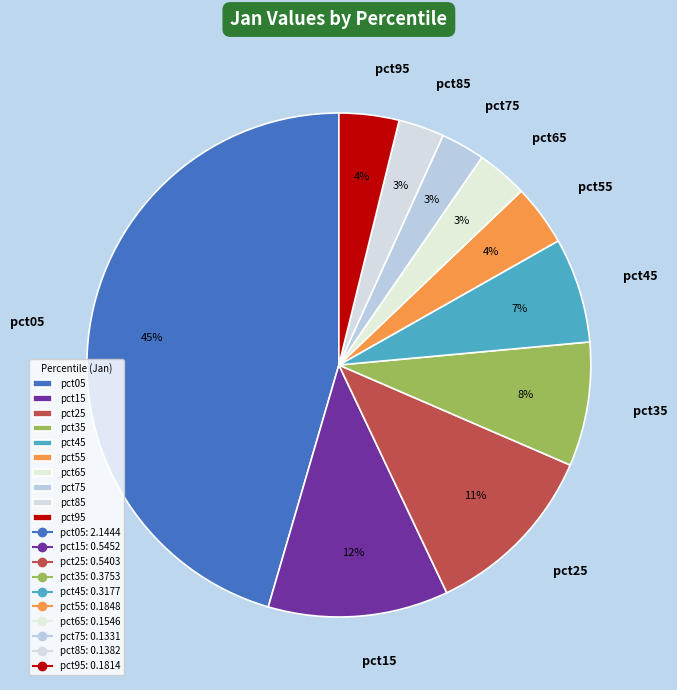

Which category has the biggest portion of the pie?

pct05